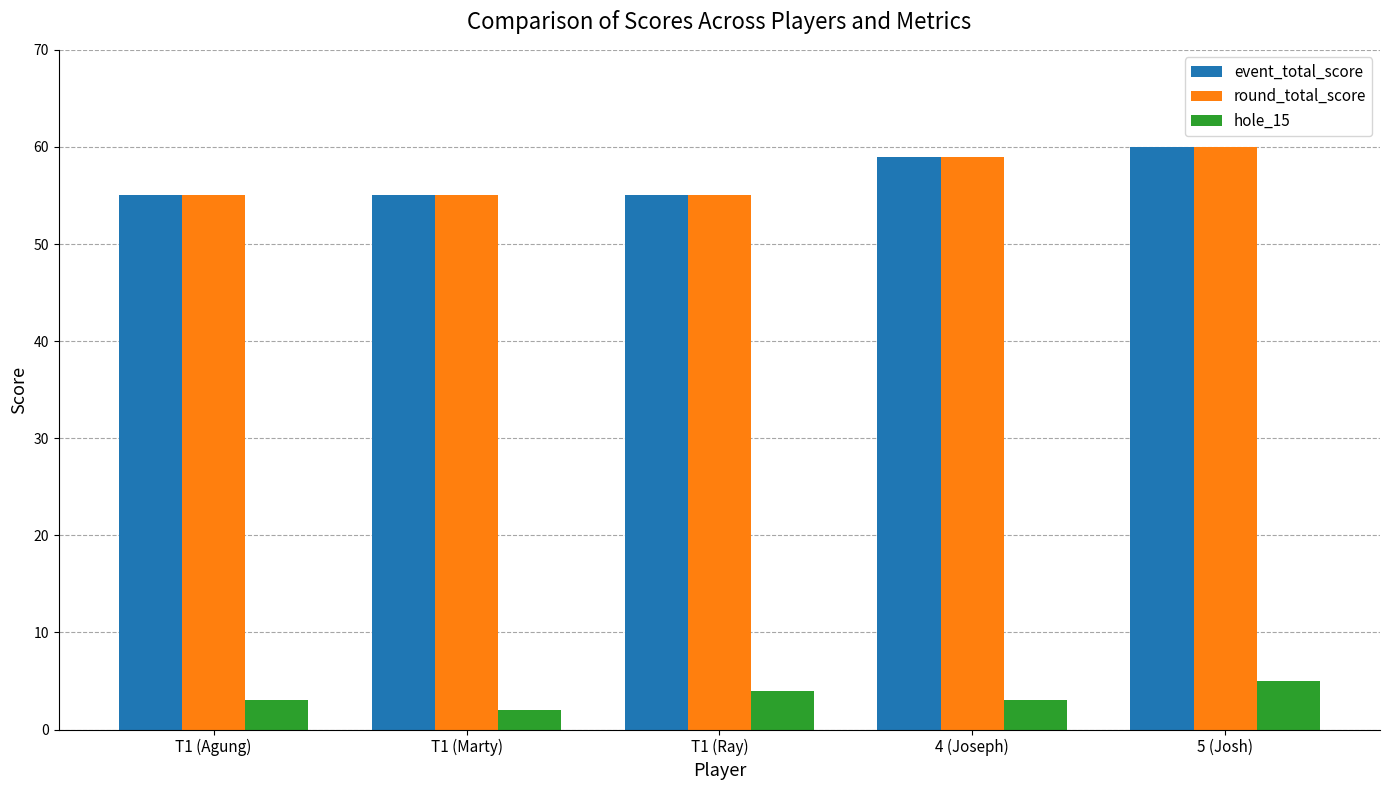

The value of event_total_score at 5 (Josh) is 38. True or false?

False